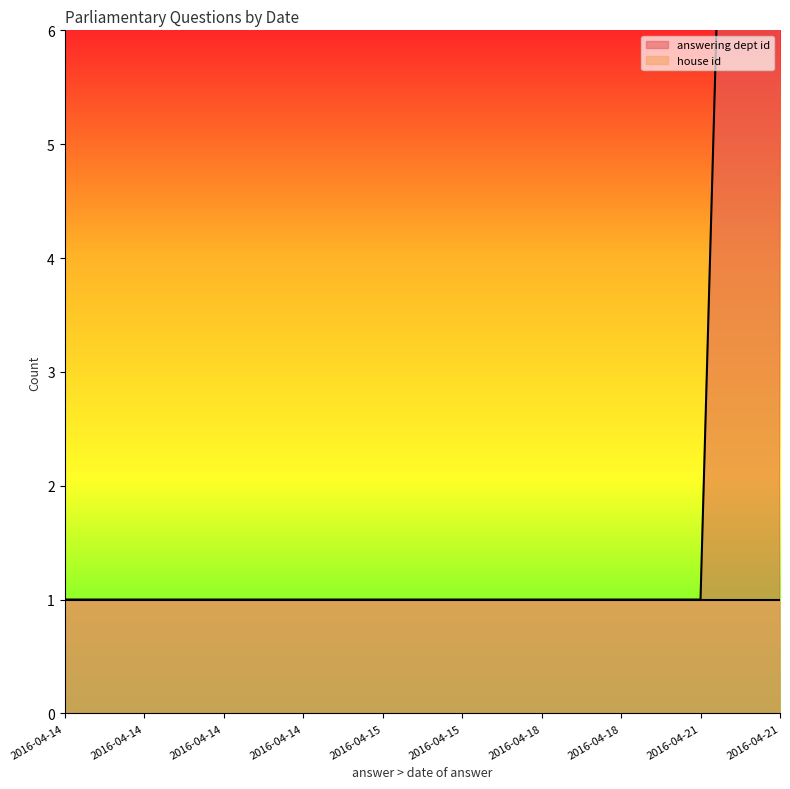

At which label is house id line closest to 1?

2016-04-14